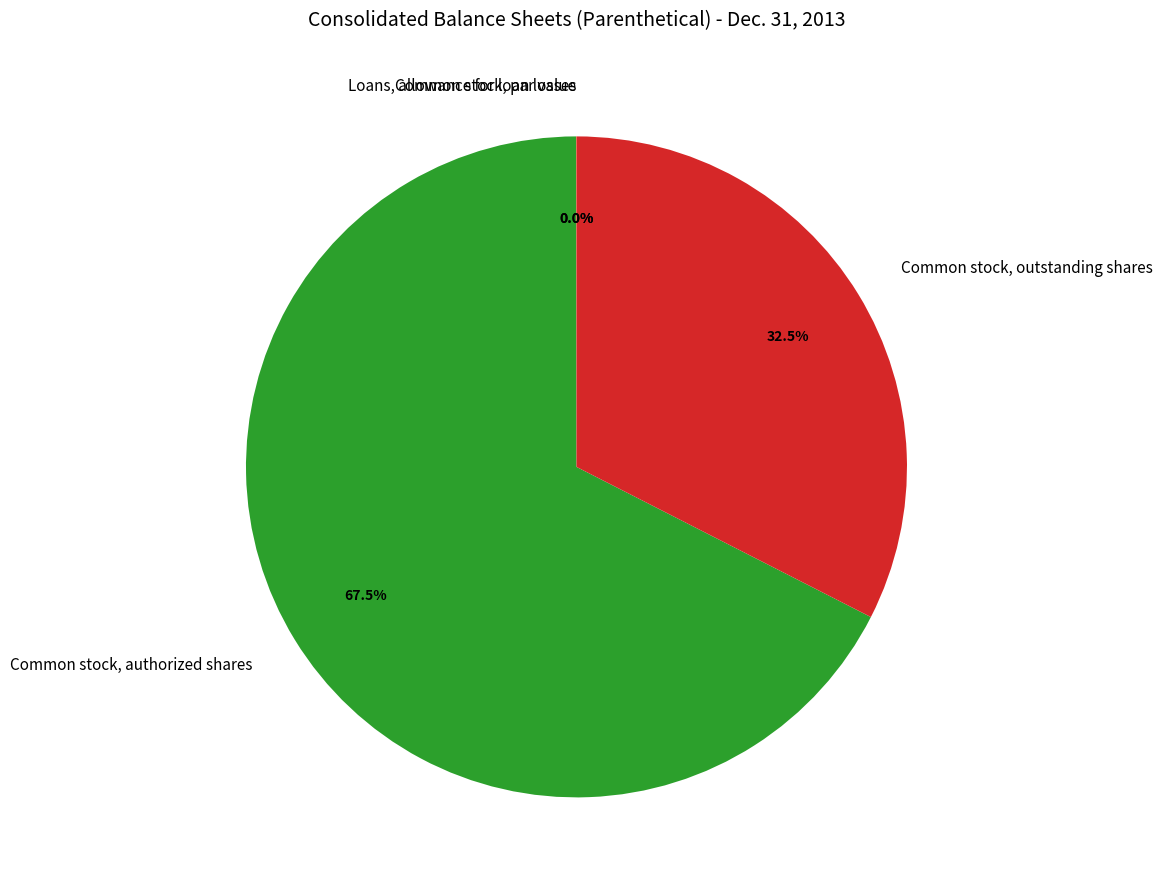

Which slice is the largest?

Common stock, authorized shares